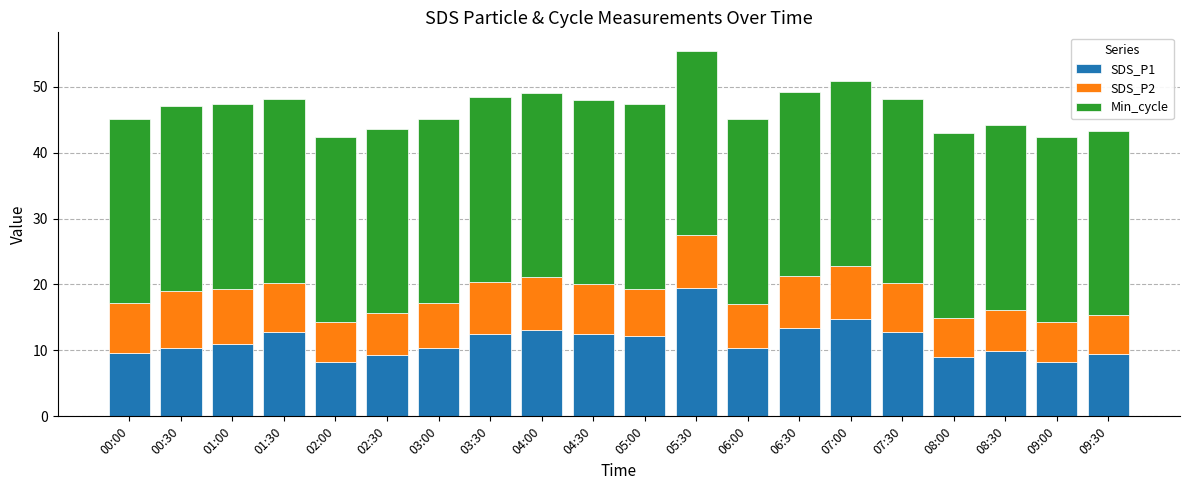

What is the average value of the SDS_P1 series?

11.5